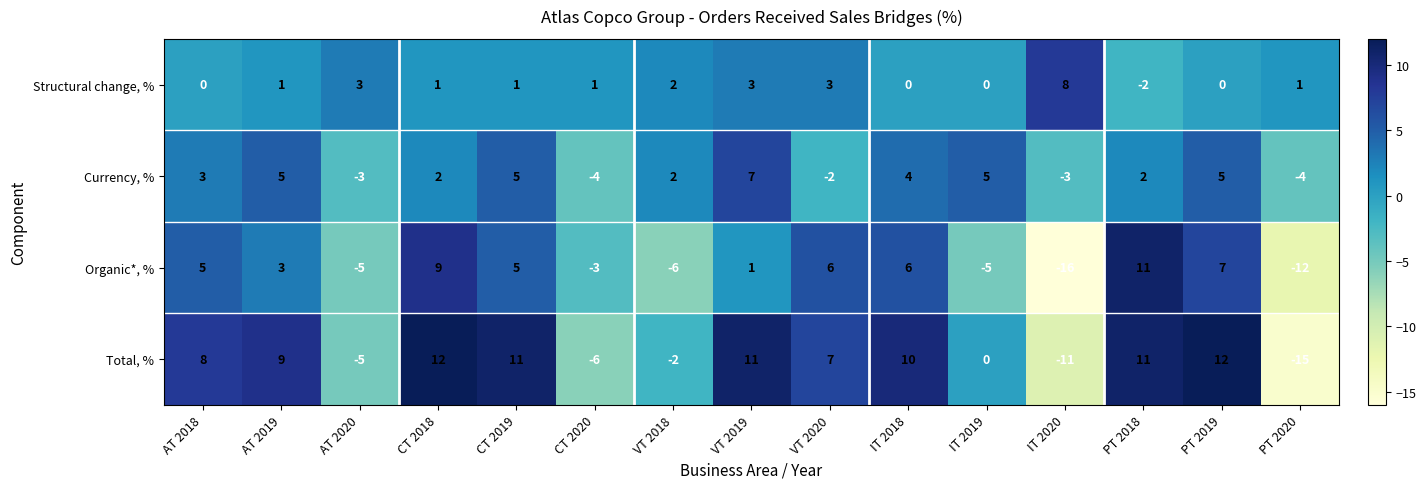

Which category has the lowest value across all series?

IT 2020